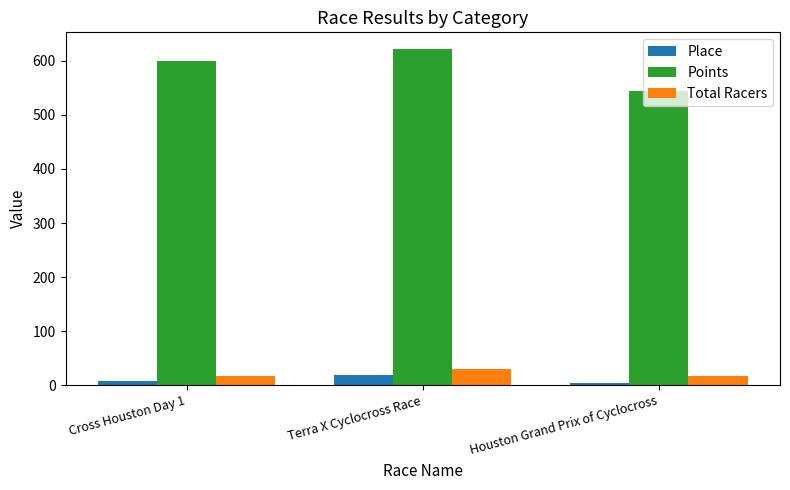

Is the value of Points at Cross Houston Day 1 greater than the value of Total Racers at Cross Houston Day 1?

Yes